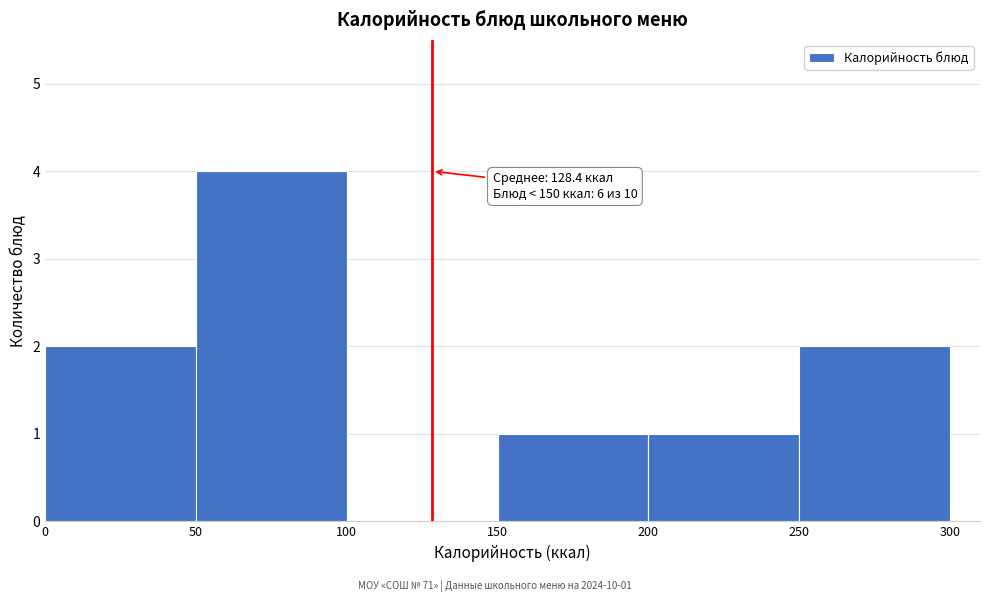

Which range on the x-axis has the tallest bar?

50 to 100